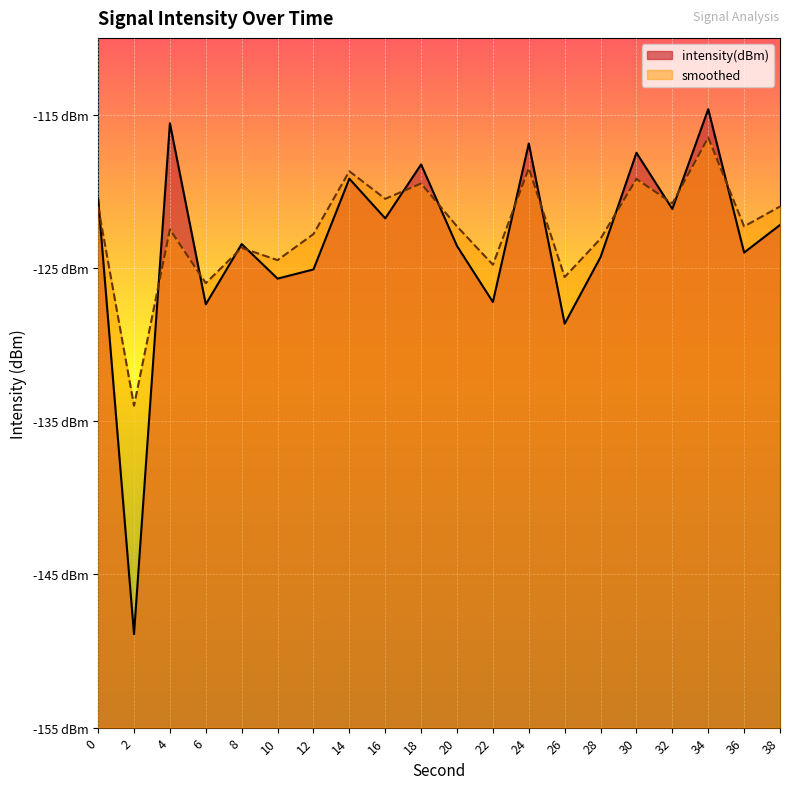

What is the sum of all intensity(dBm) values?

-2466.0